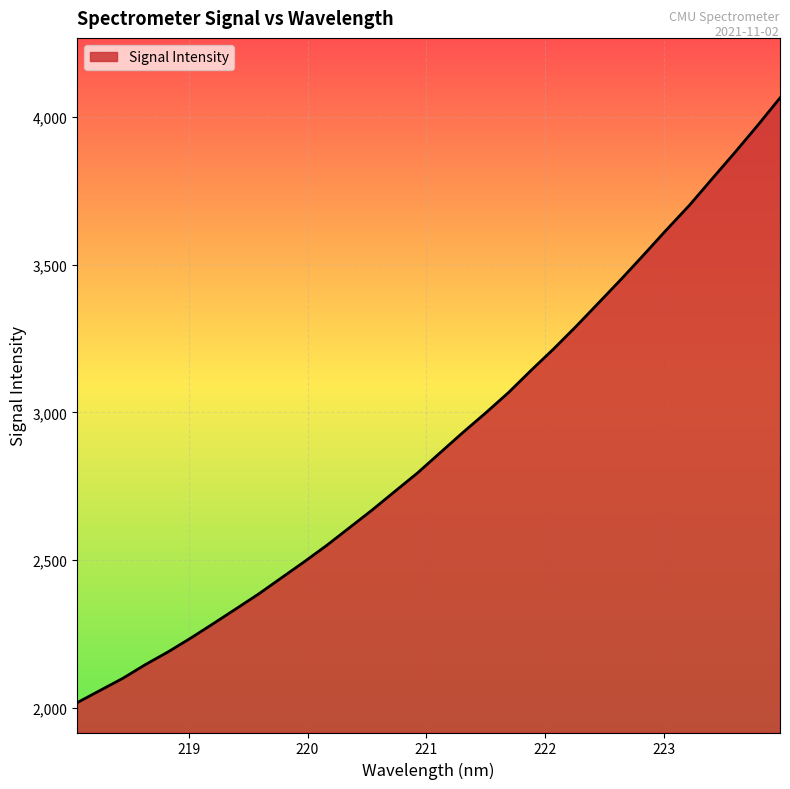

What is the greatest value displayed?

4063.9